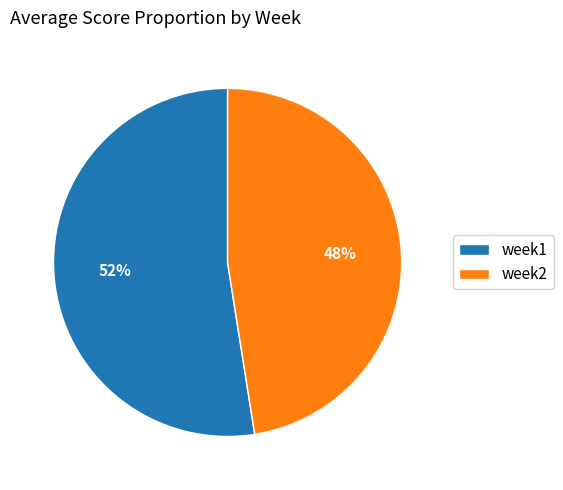

To the nearest percent, what is the combined percentage of week1 and week2?

100%